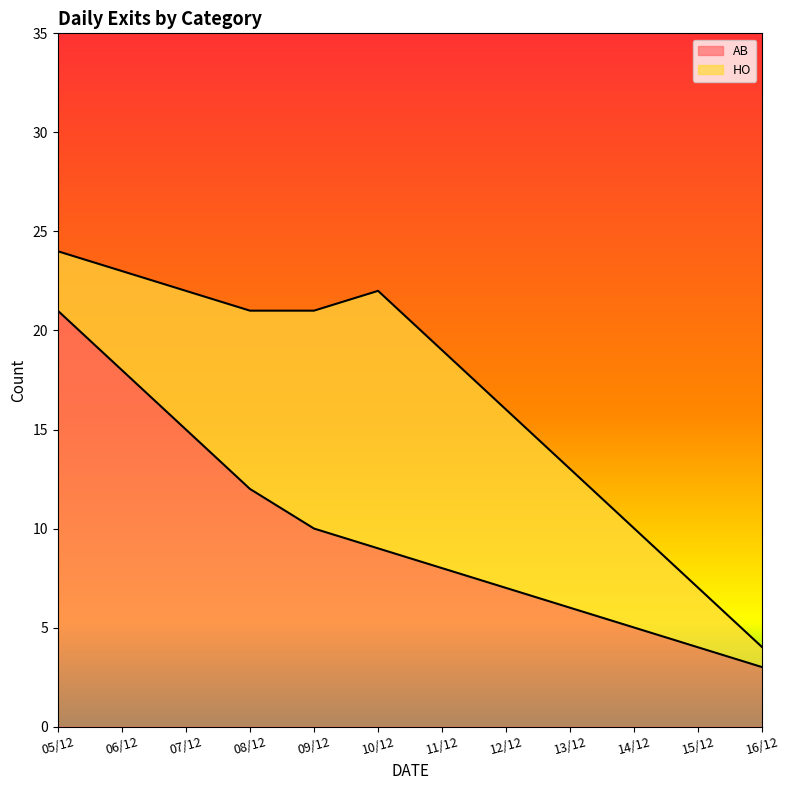

The chart shows a value of 18 at 06/12. True or false?

True